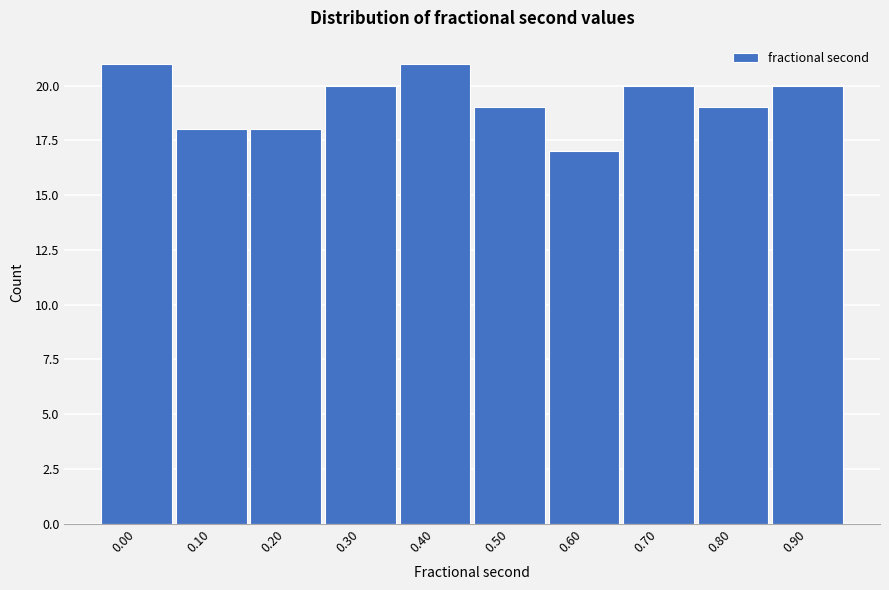

Reading left to right, list all the values displayed in this chart.

0.00=21	0.10=18	0.20=18	0.30=20	0.40=21	0.50=19	0.60=17	0.70=20	0.80=19	0.90=20